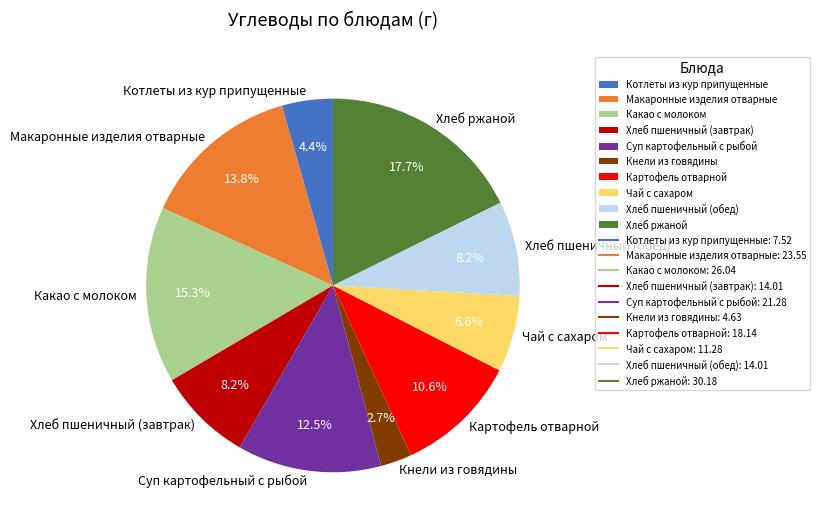

To the nearest percent, what is the average slice percentage?

10%